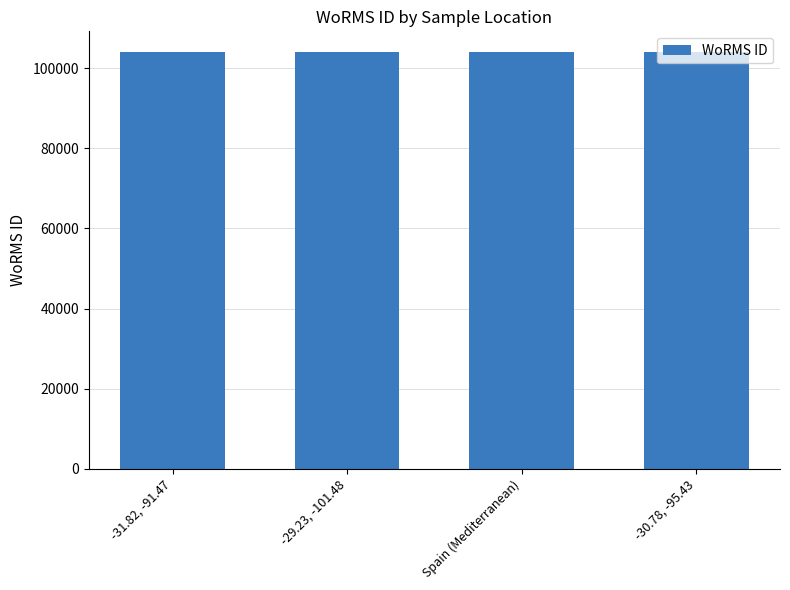

What is the sum of all values?

415979